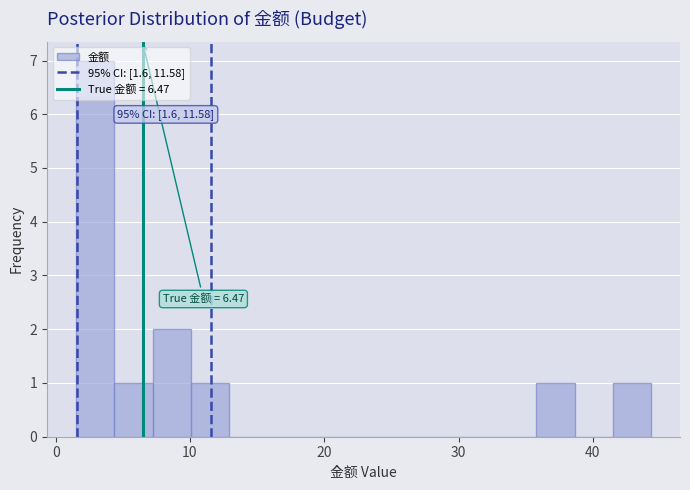

Around what value on the x-axis is the tallest bar? Give the approximate position of its centre, as read against the axis.

3